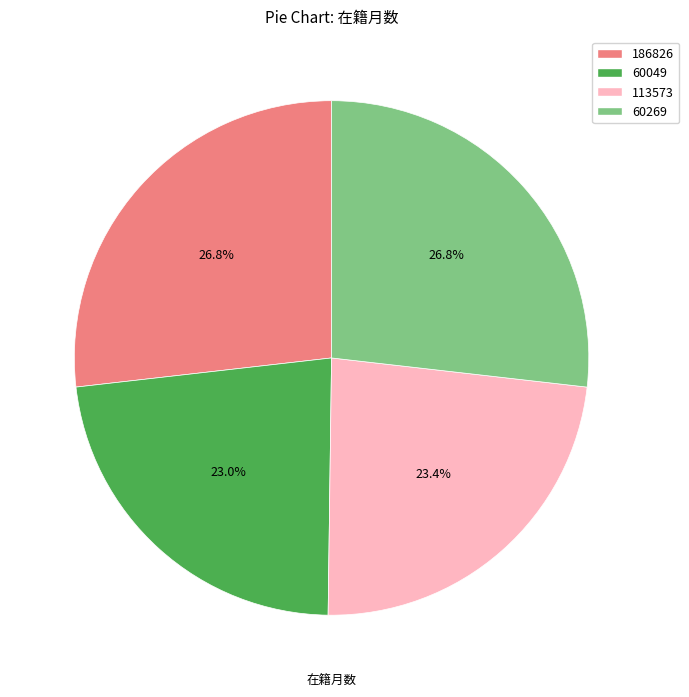

What portion of the pie excludes 113573?

76.6%